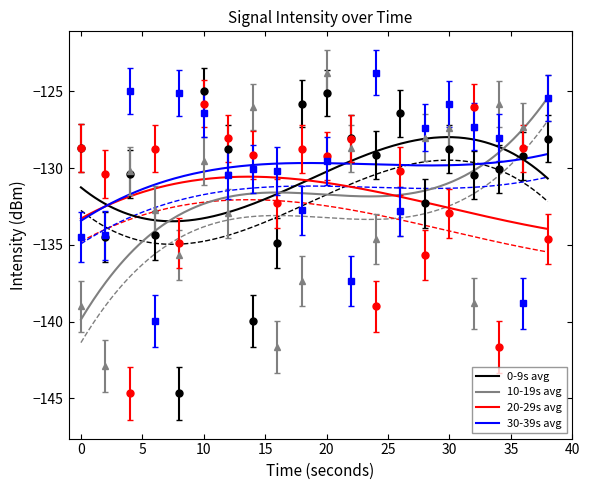

At which category is the sum across all series the highest?

10